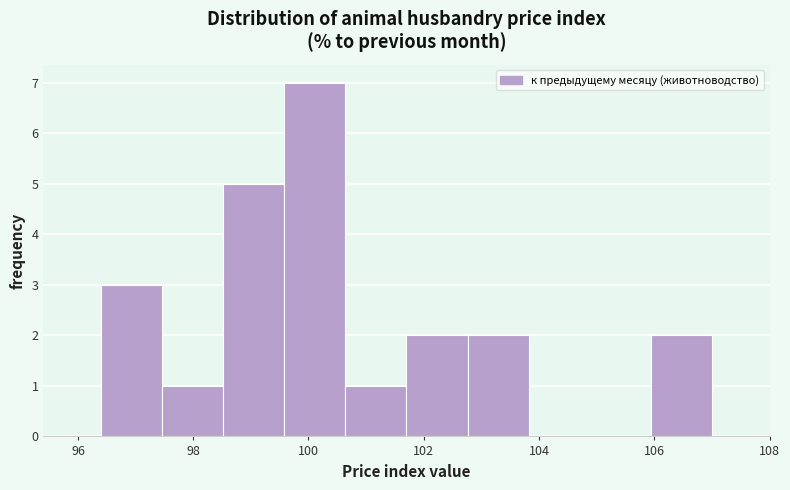

Reading left to right, transcribe this chart: for each bar, give the range it covers on the x-axis and its height. Neither the bar edges nor the heights are printed on the chart, so give them approximately, as read against the axes.

96.40 to 97.46: 3
97.46 to 98.52: 1
98.52 to 99.58: 5
99.58 to 100.64: 7
100.64 to 101.70: 1
101.70 to 102.76: 2
102.76 to 103.82: 2
103.82 to 104.88: 0
104.88 to 105.94: 0
105.94 to 107.00: 2